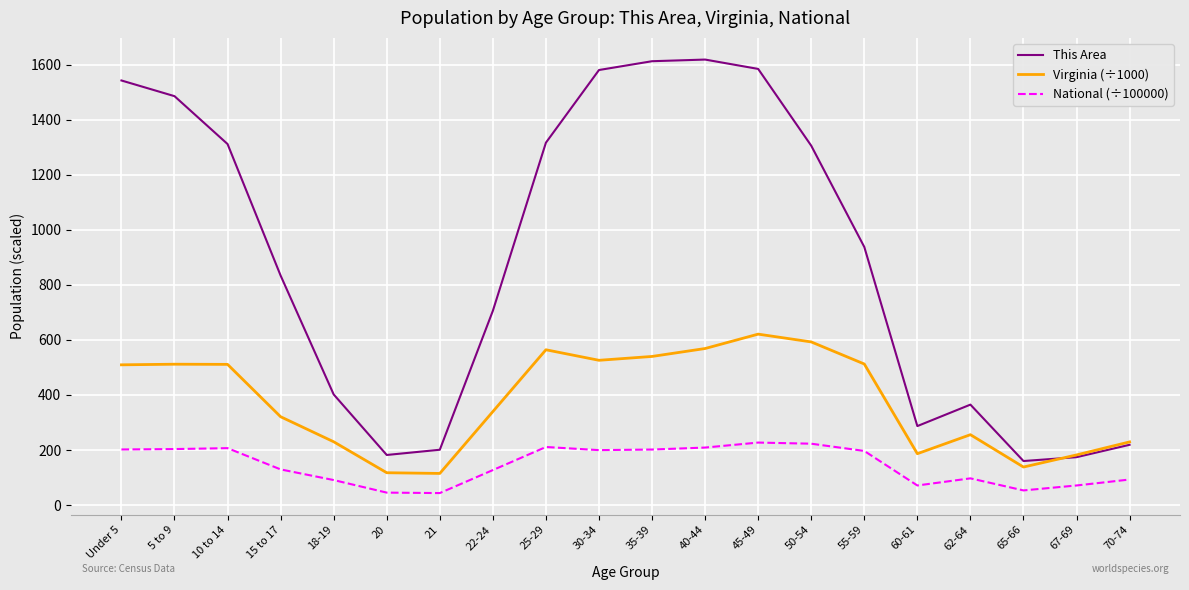

Rank the series by their maximum value, from lowest to highest.

National (÷100000), Virginia (÷1000), This Area